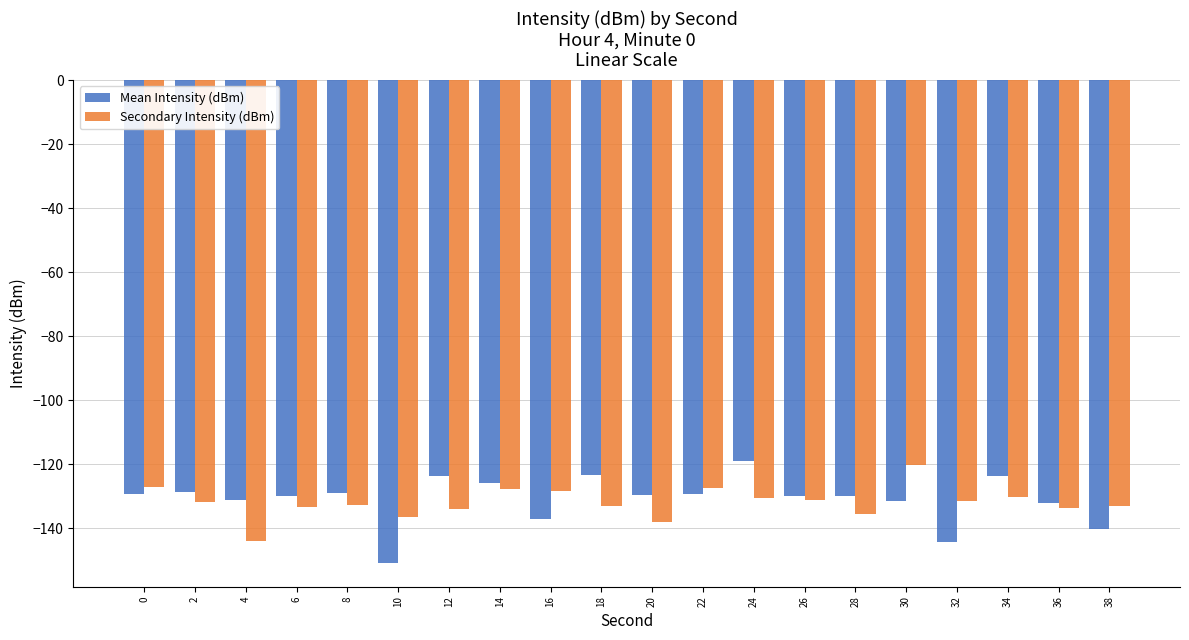

What is the spread (max minus min) of values at 34?

6.5